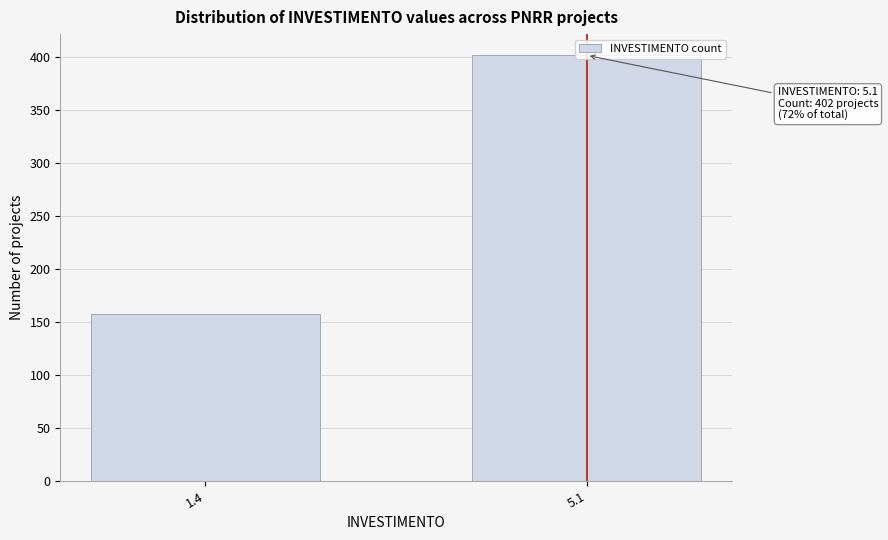

What is the sum of the values at 5.1 and 1.4?

560